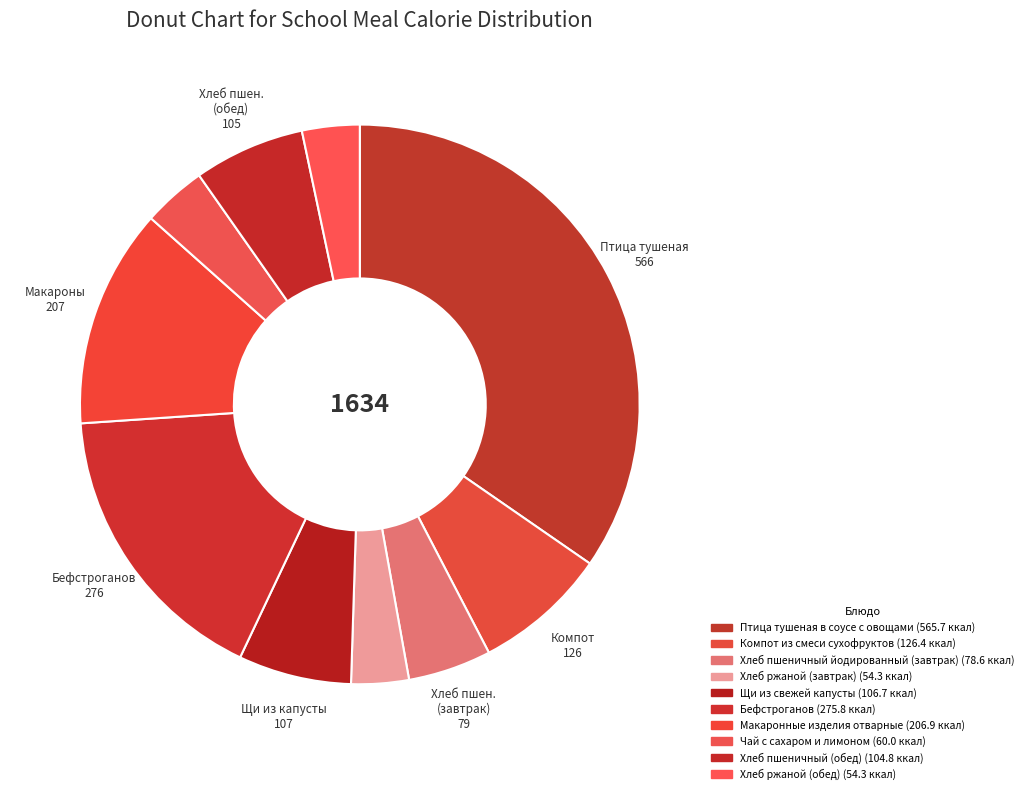

How many segments does this pie chart have?

10